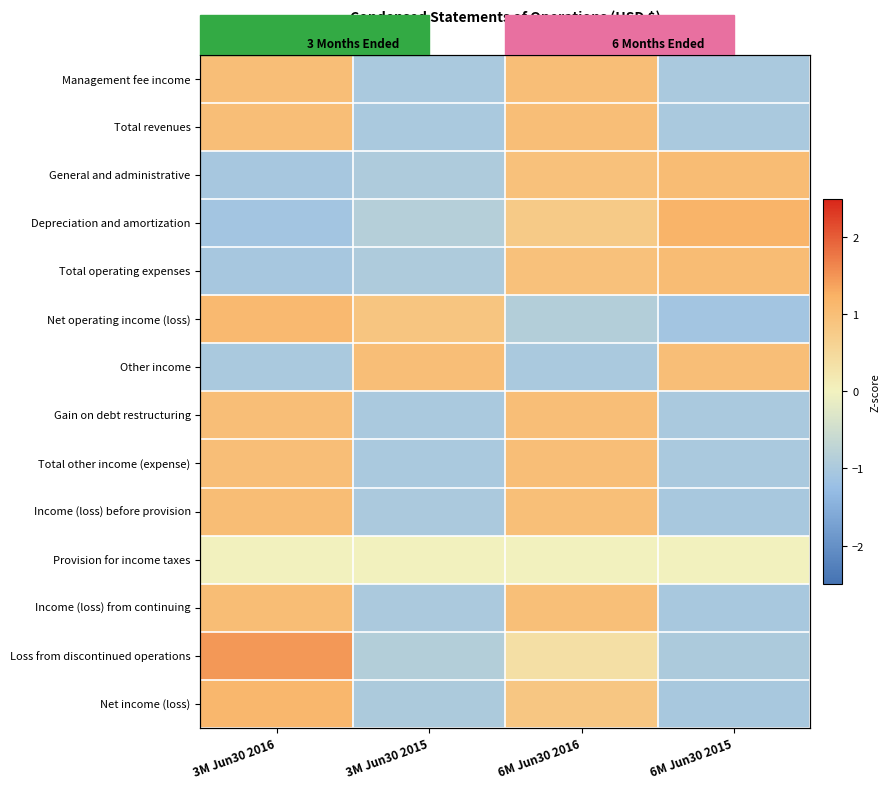

Between 3M Jun30 2016 and 3M Jun30 2015, which series saw the biggest shift?

Loss from discontinued operations